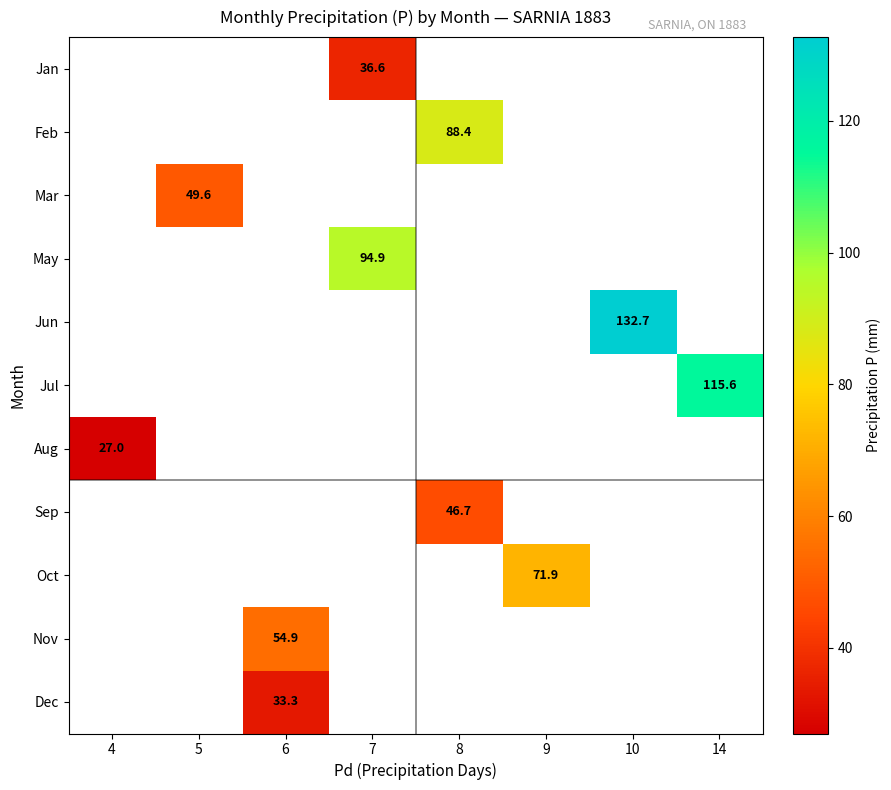

What is the maximum value shown in the chart?

132.7